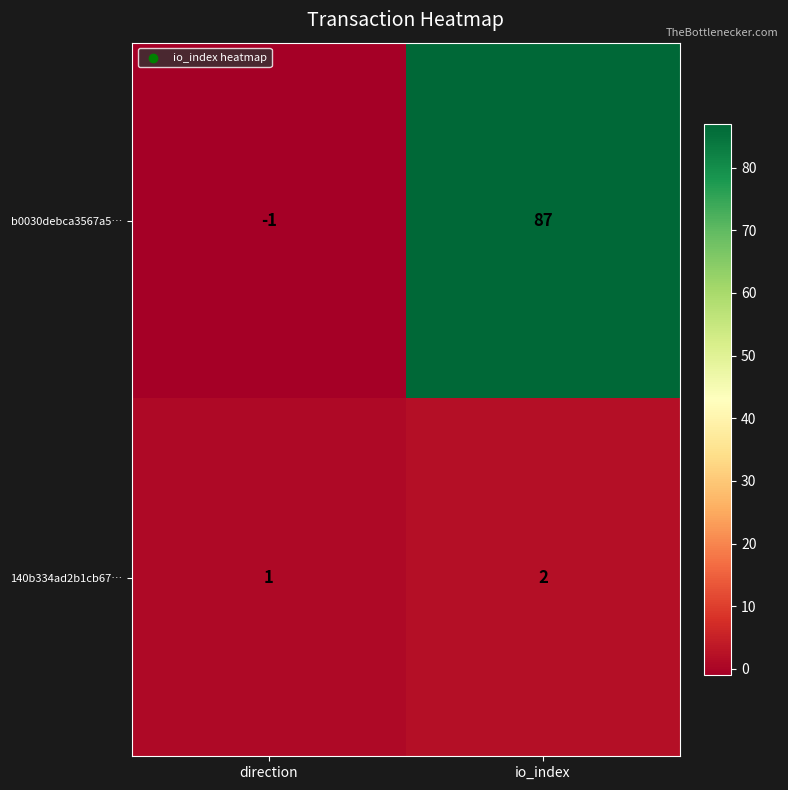

Reading left to right, list all the values displayed in this chart.

b0030debca3567a5…: direction=-1	io_index=87
140b334ad2b1cb67…: direction=1	io_index=2